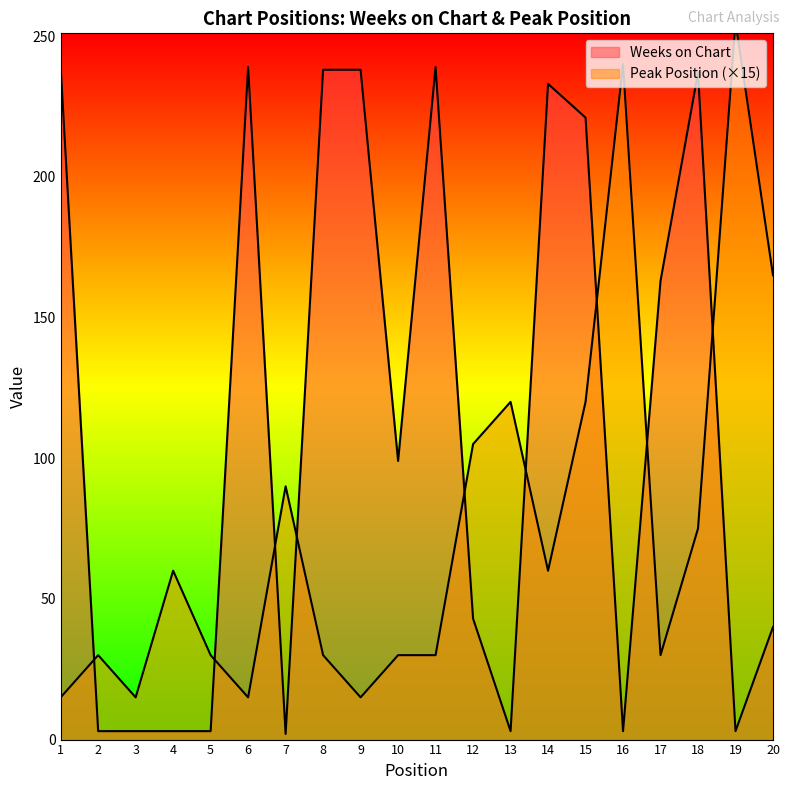

Which series changed the most between 1 and 17?

Weeks on Chart